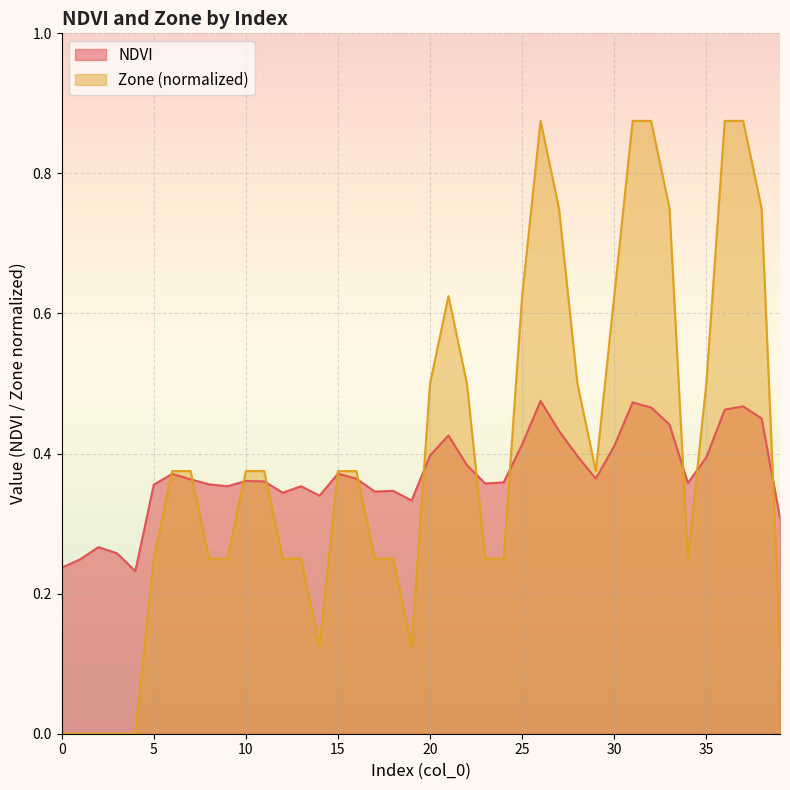

Does the chart display data point markers on the line(s)?

No